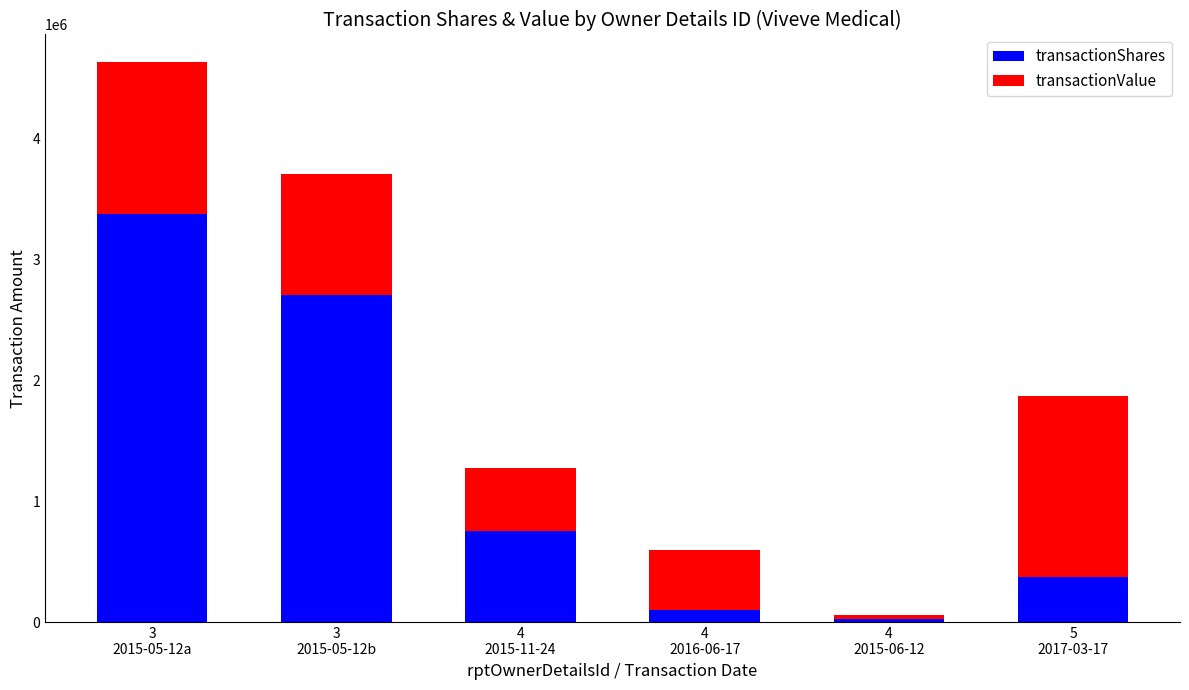

Reading right to left, transcribe the values for transactionShares.

375000	30600	100000	751962	2702702	3378377